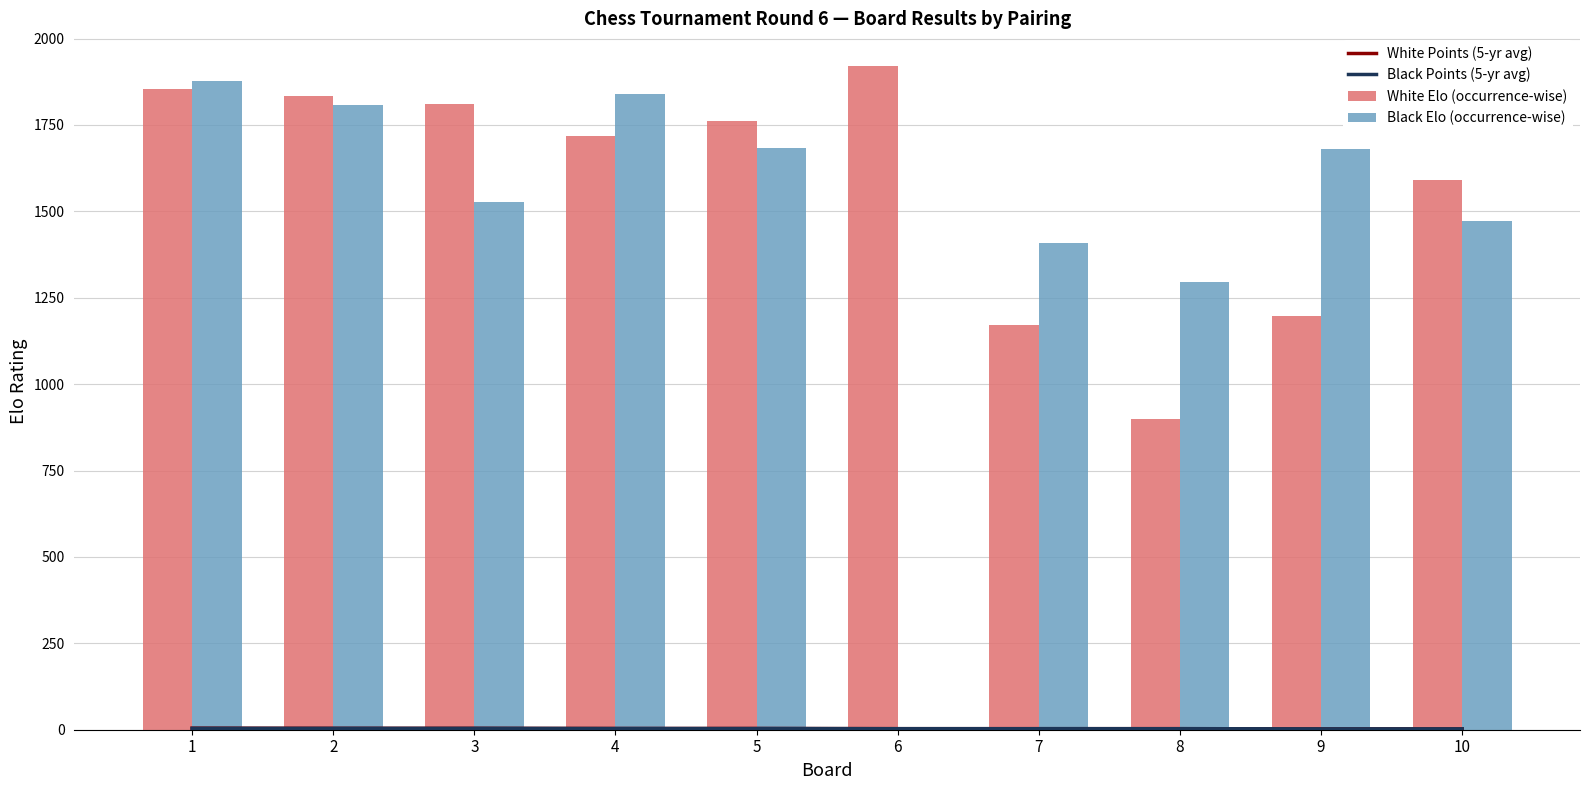

At 2, list the series in order from smallest to largest.

White Points (5-yr avg), Black Points (5-yr avg), Black Elo (occurrence-wise), White Elo (occurrence-wise)